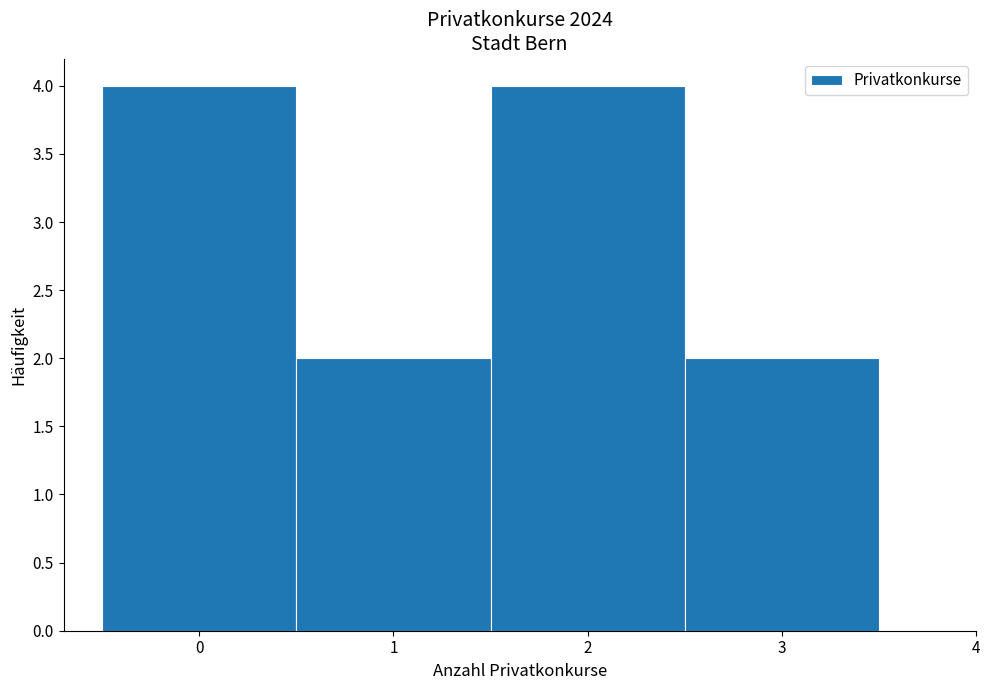

Reading left to right, list every bar in this chart as the range it spans on the x-axis followed by its height. The values are not printed on the chart, so give them approximately, as read against the axis.

-0.5 to 0.5: 4
0.5 to 1.5: 2
1.5 to 2.5: 4
2.5 to 3.5: 2